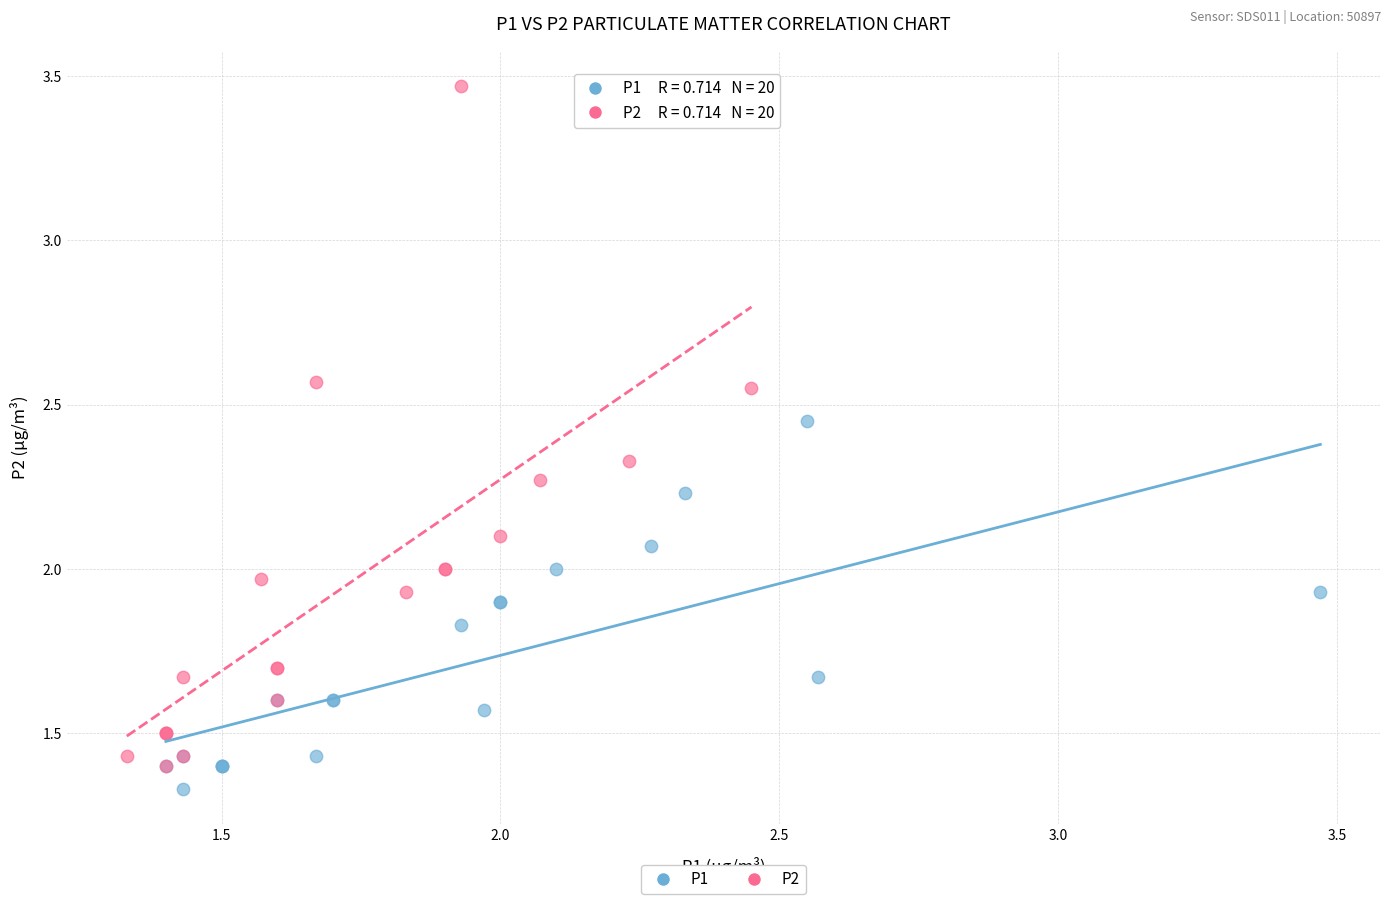

Which series has the widest spread of Y values?

P2